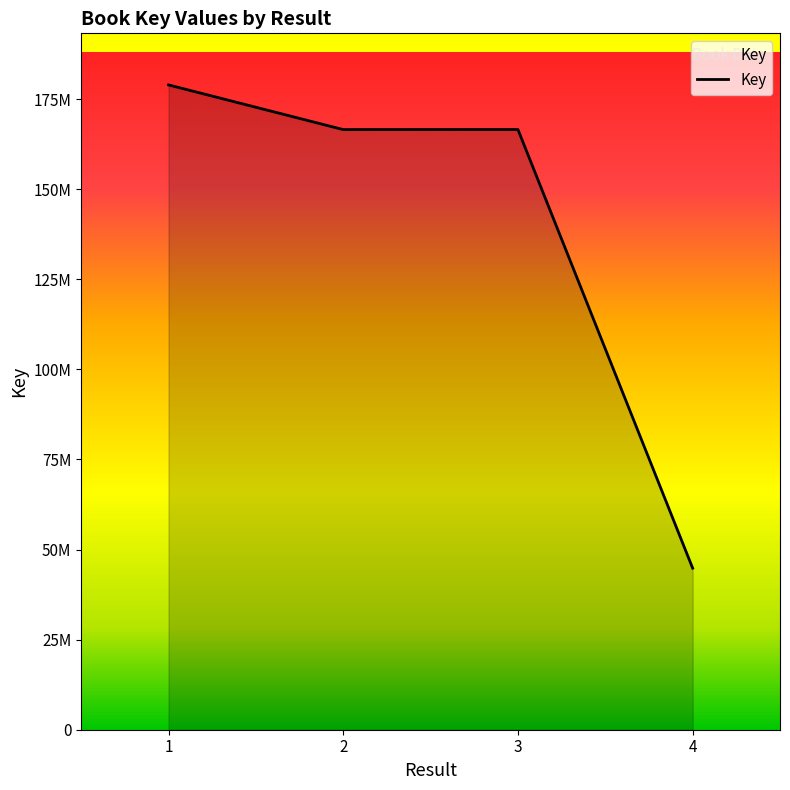

What is the difference between the second highest and minimum values?

121723060